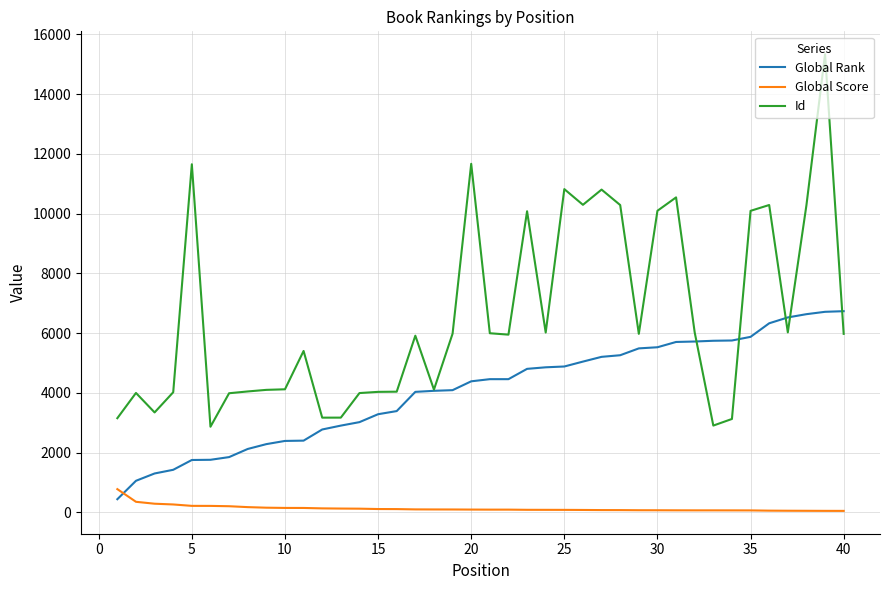

Which series has the largest total across all categories?

Id